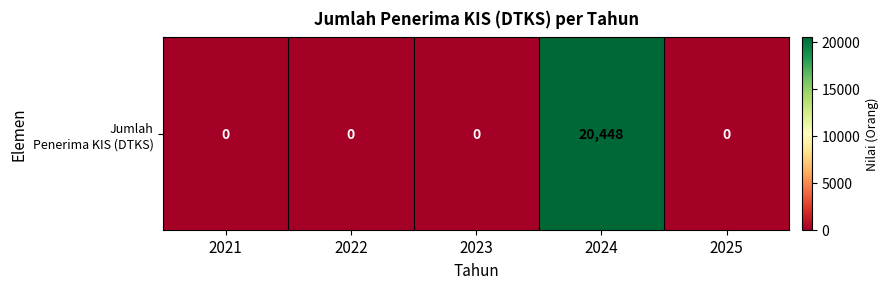

Rank the categories by value from highest to lowest.

2024, 2021, 2022, 2023, 2025